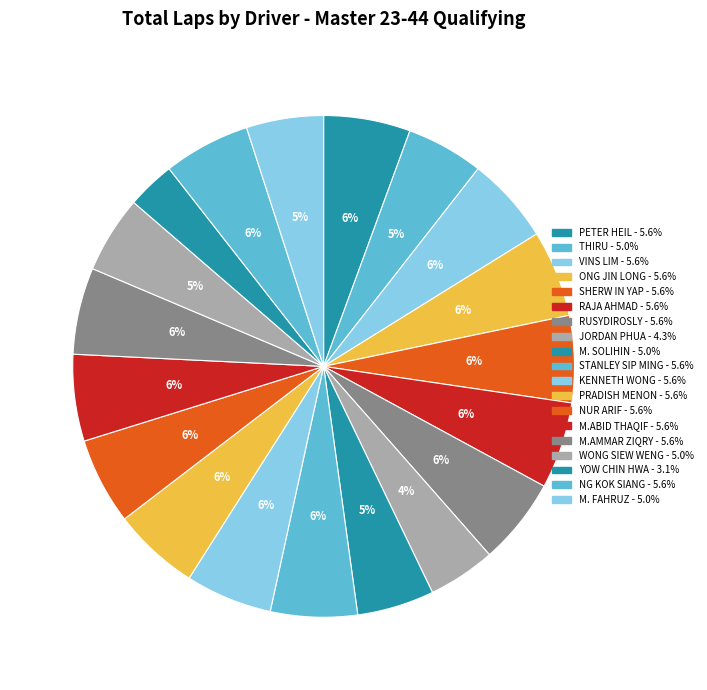

Count the number of slices in the pie.

19